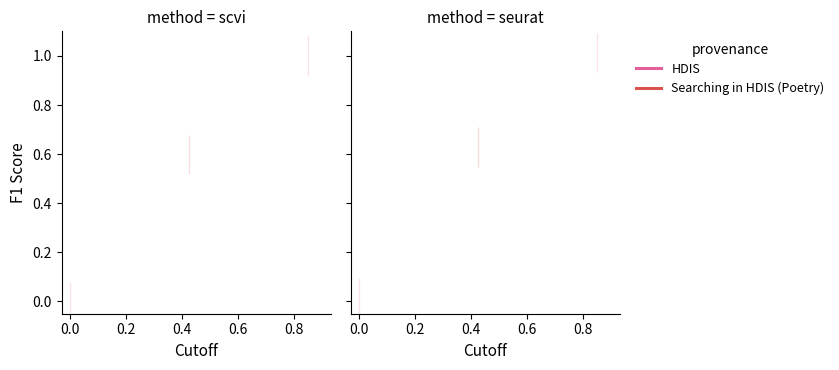

How many data points in Searching in HDIS (Poetry) are above 0?

1